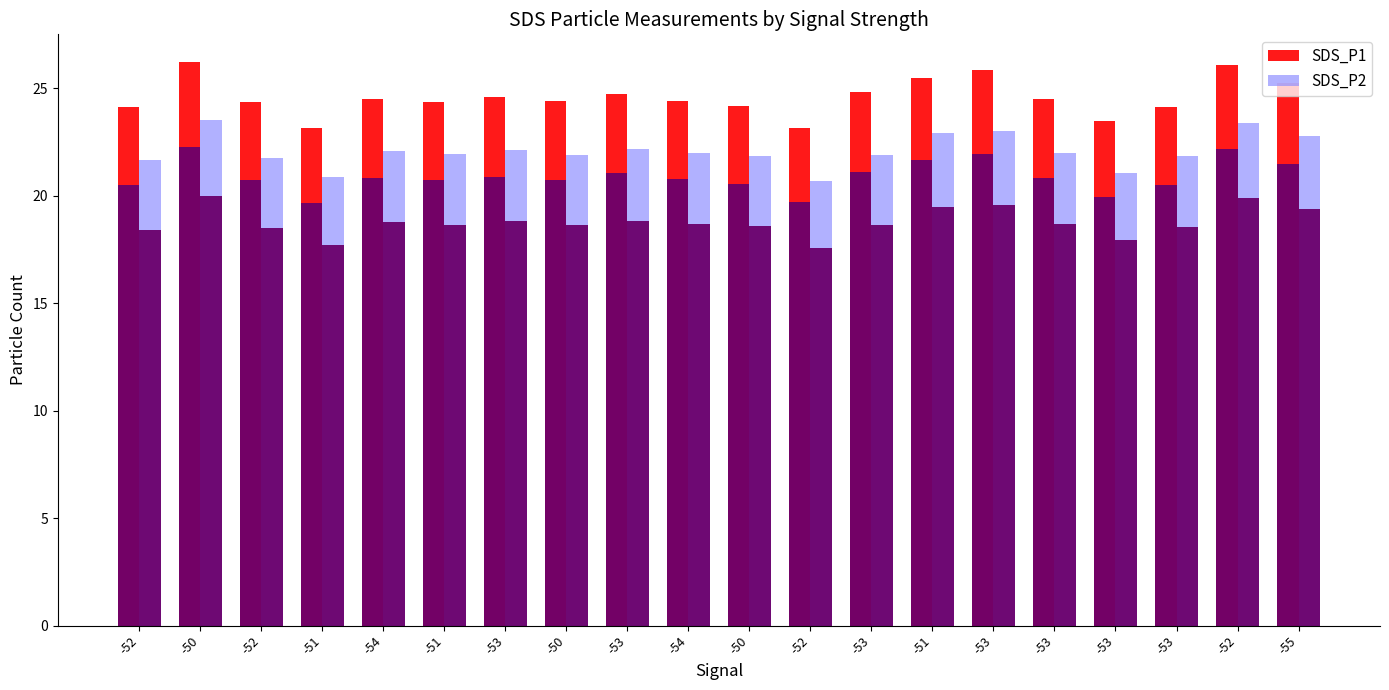

Which series has the largest total across all categories?

SDS_P1